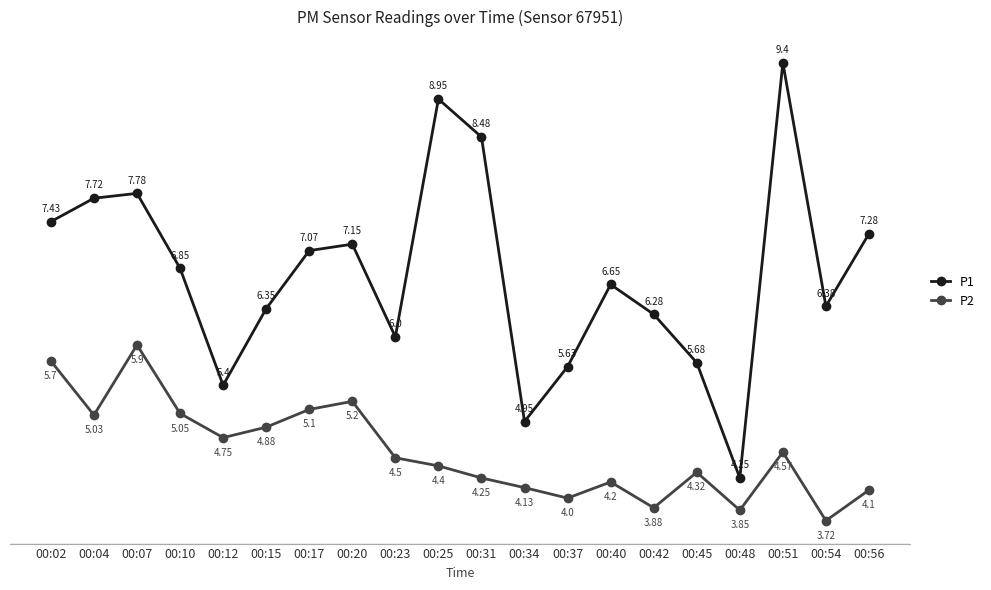

What are all the series names shown in the legend?

P1, P2